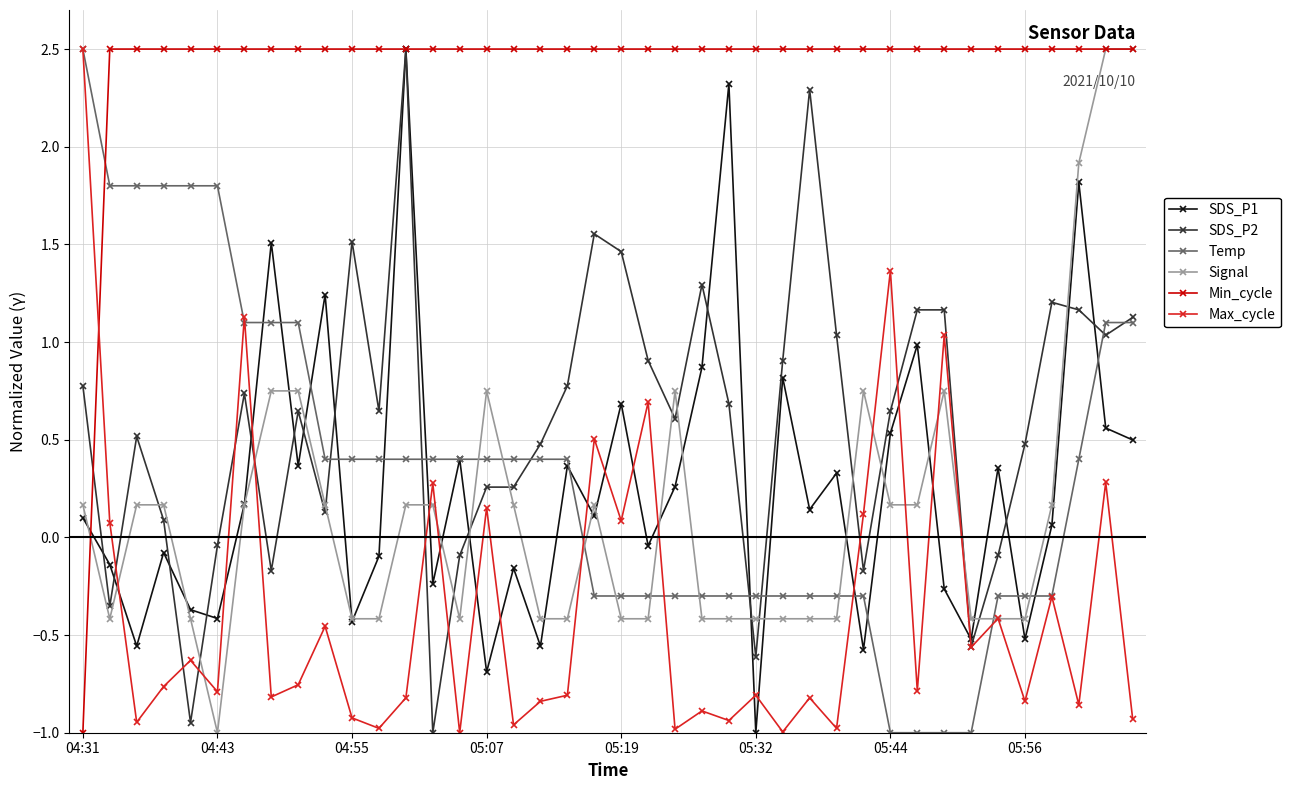

Which series ends up on top after the final intersection of Signal and Temp?

Signal